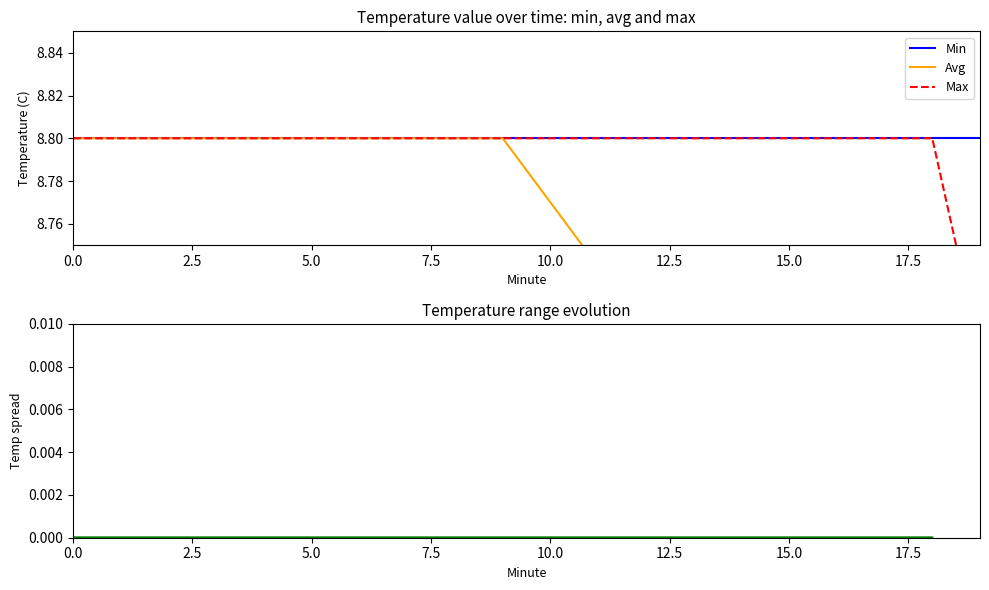

What is the difference between the highest and lowest values at 0.0?

8.8